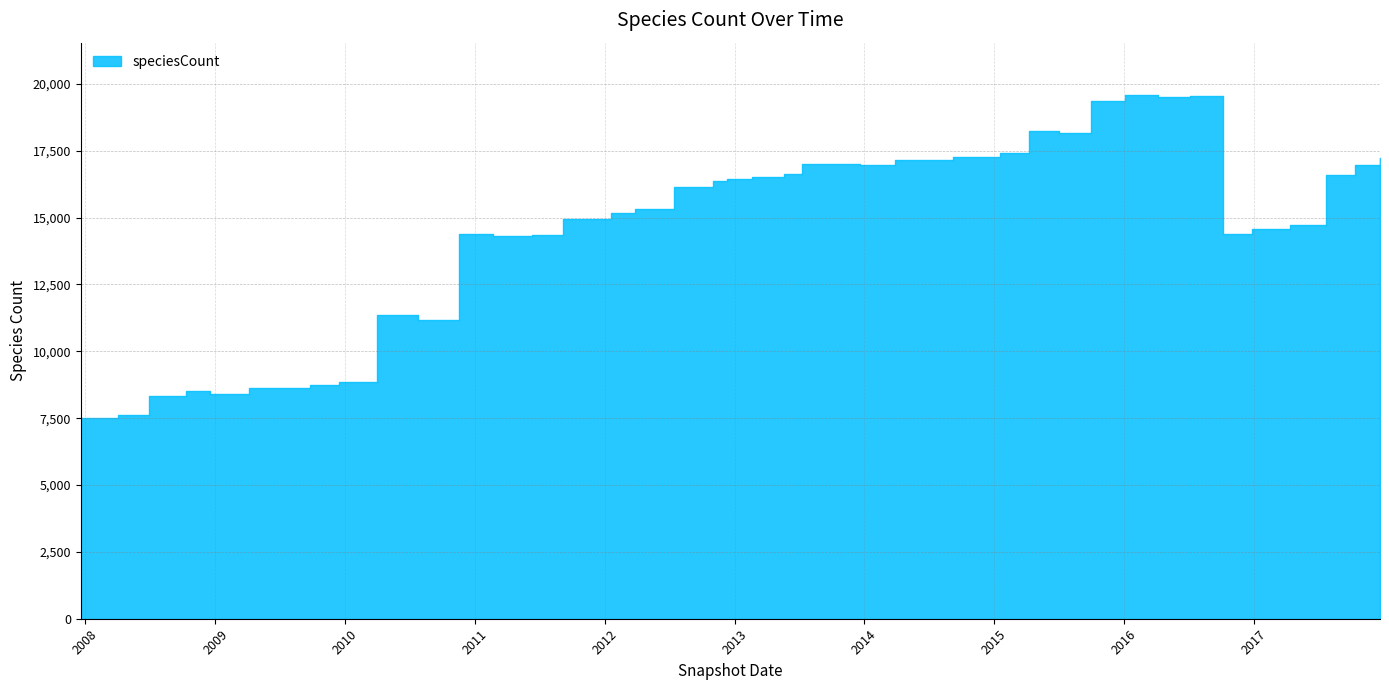

Is it true that the value at 2010-07-26 is 11167?

True